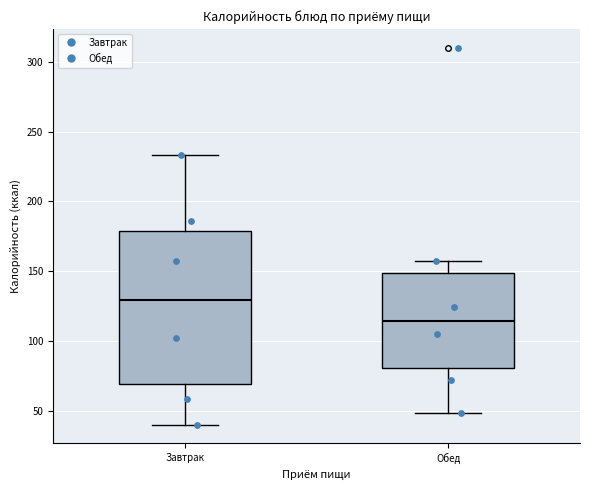

Reading left to right, transcribe this box plot: for each box, give where its median line is, the range the box spans, and where its two whiskers end, as read against the y-axis. The values are not printed on the chart, so give them approximately, as read against the axis.

Завтрак: median 130, box 70 to 180, whiskers 40 to 235
Обед: median 115, box 80 to 150, whiskers 50 to 155